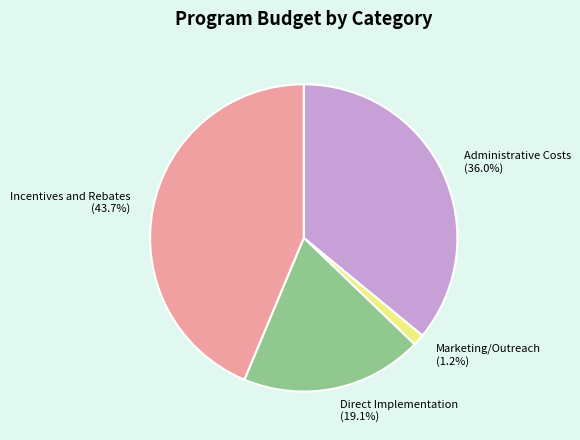

To the nearest percent, what is the difference between the largest and smallest slice percentages?

42%